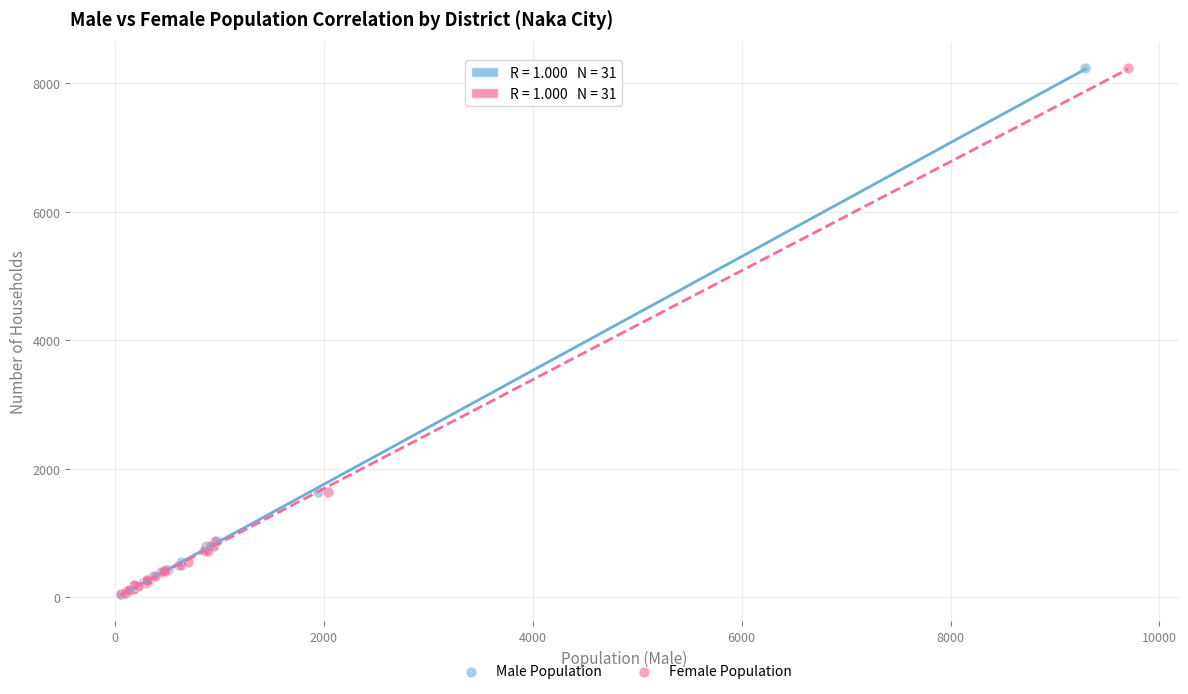

What are all the series names shown in the legend?

Male Population, Female Population